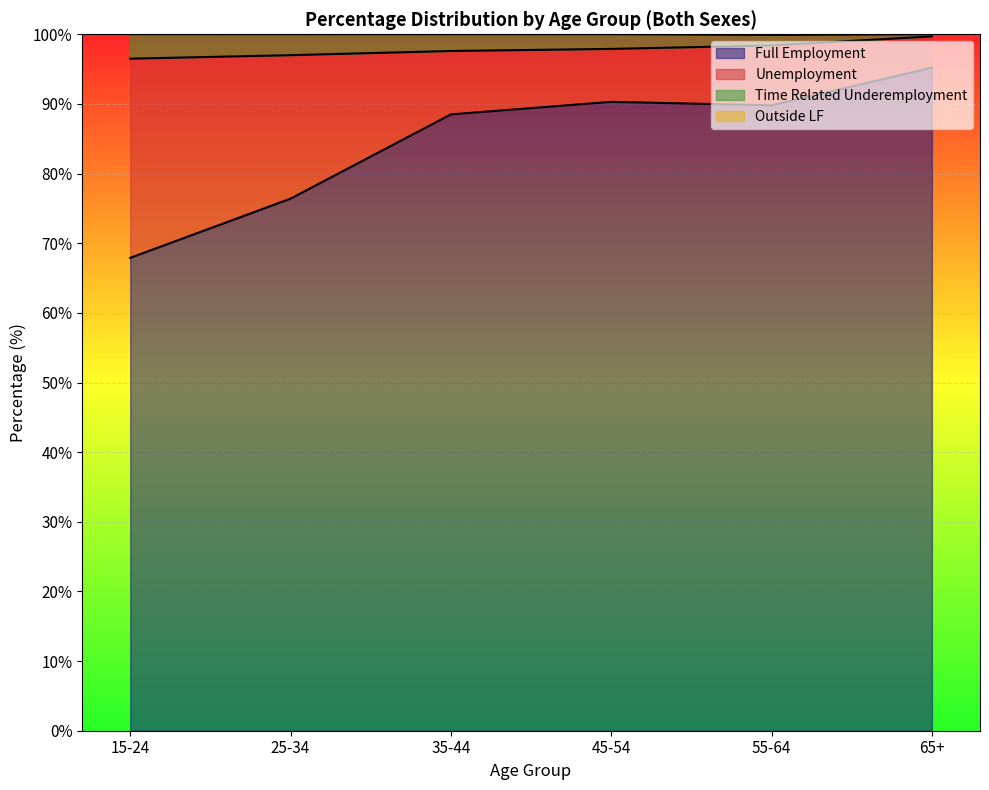

List the labels in order of Full Employment value, largest first.

65+, 45-54, 55-64, 35-44, 25-34, 15-24